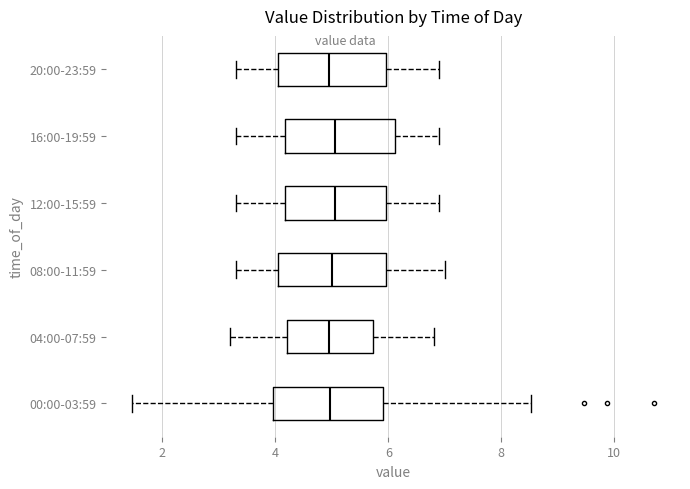

Where is the right edge of the box for 04:00-07:59 on the x-axis? The values are not printed on the chart, so give them approximately, as read against the axis.

5.8